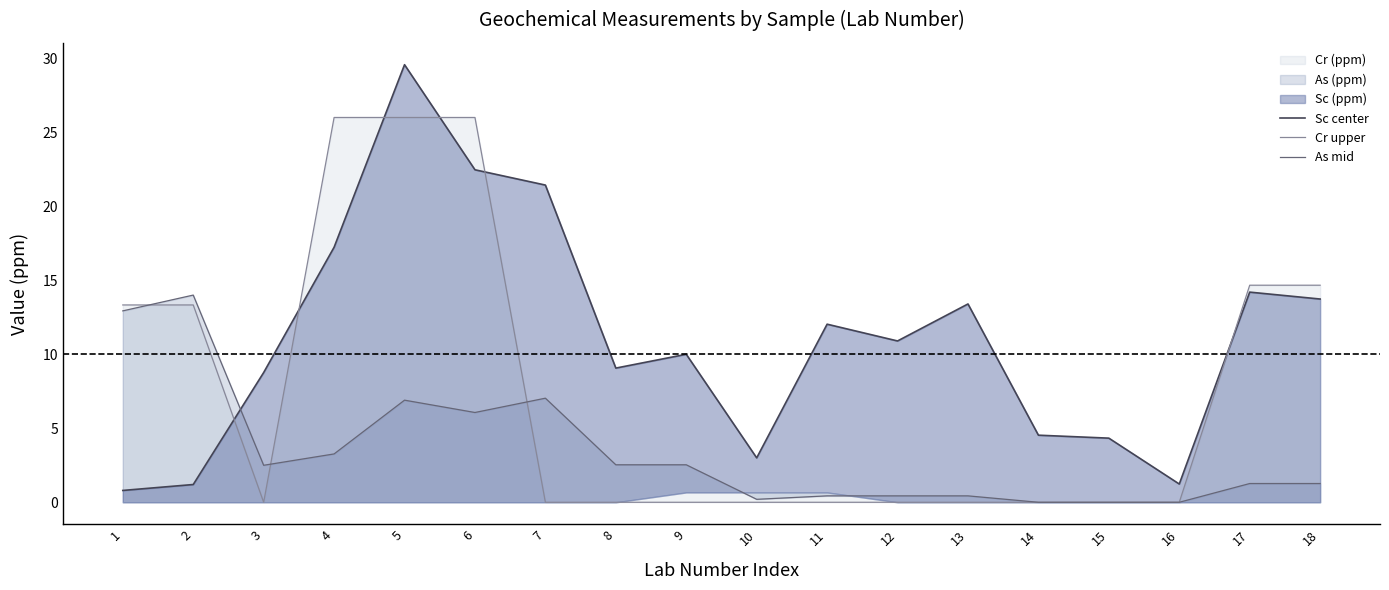

Is the value of Sc center at 18 greater than the value of As mid at 8?

Yes